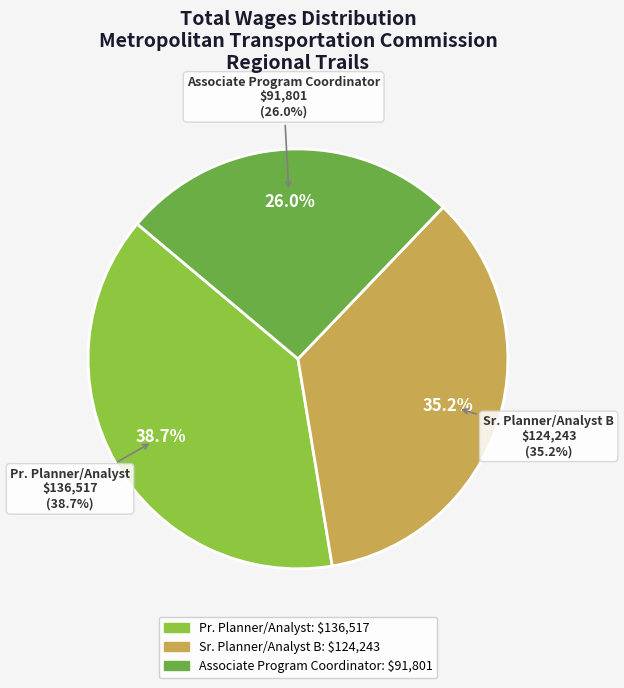

How many slices are in this pie chart?

3